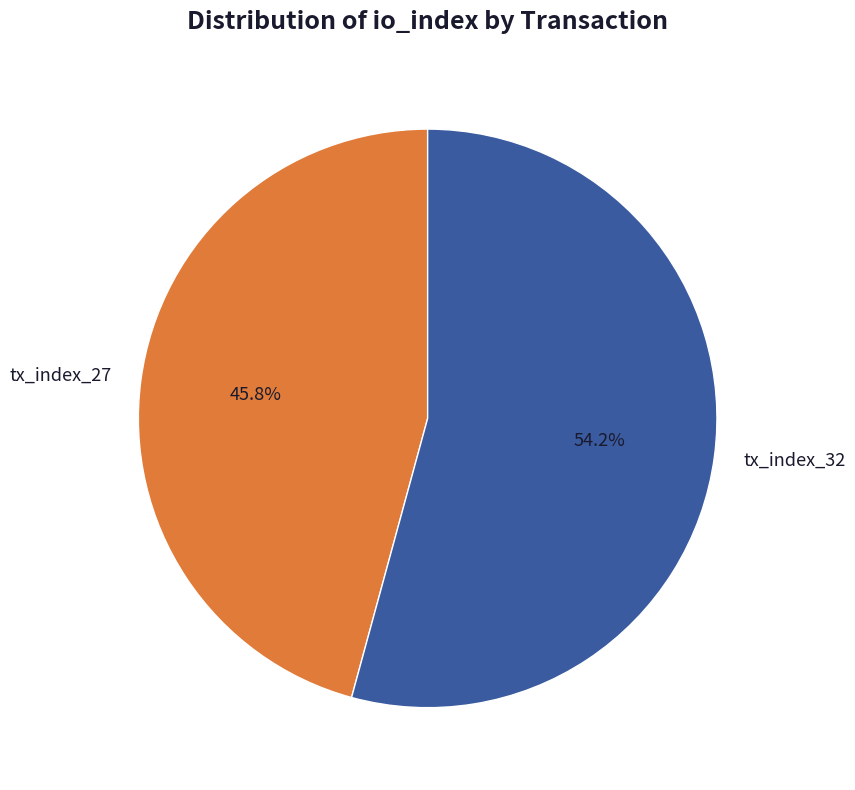

True or false: tx_index_32 accounts for 54% of the total.

True